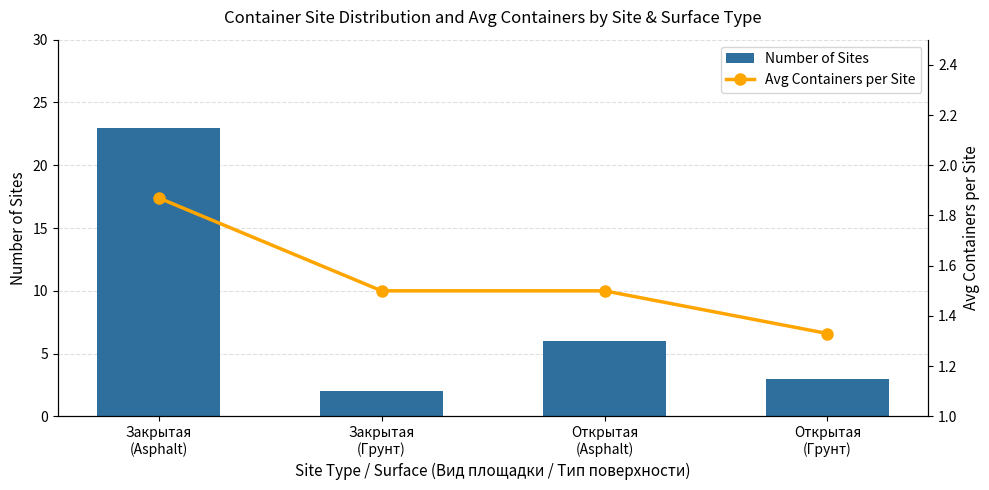

Which series has the largest range (max minus min)?

Number of Sites